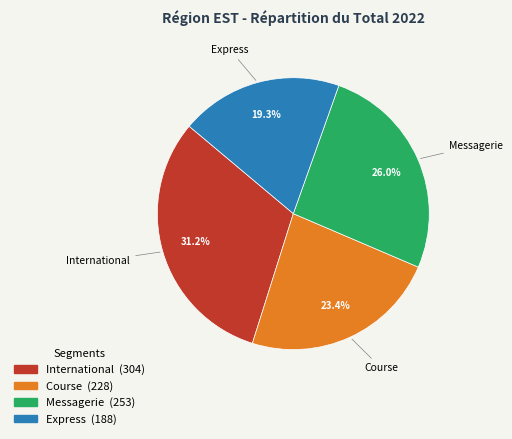

To the nearest percent, what is the average slice percentage?

25%